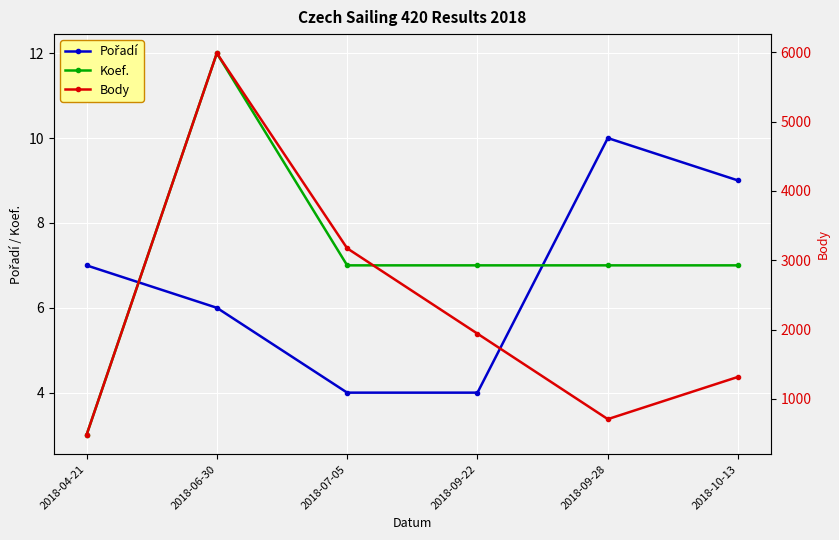

Does the chart display data point markers on the line(s)?

Yes